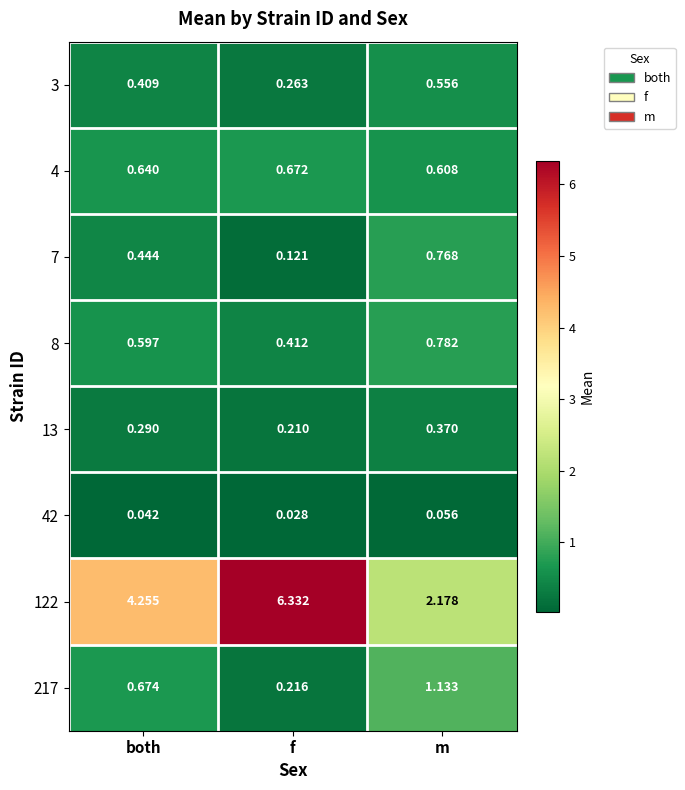

Which category has the highest value in the 8 series?

m